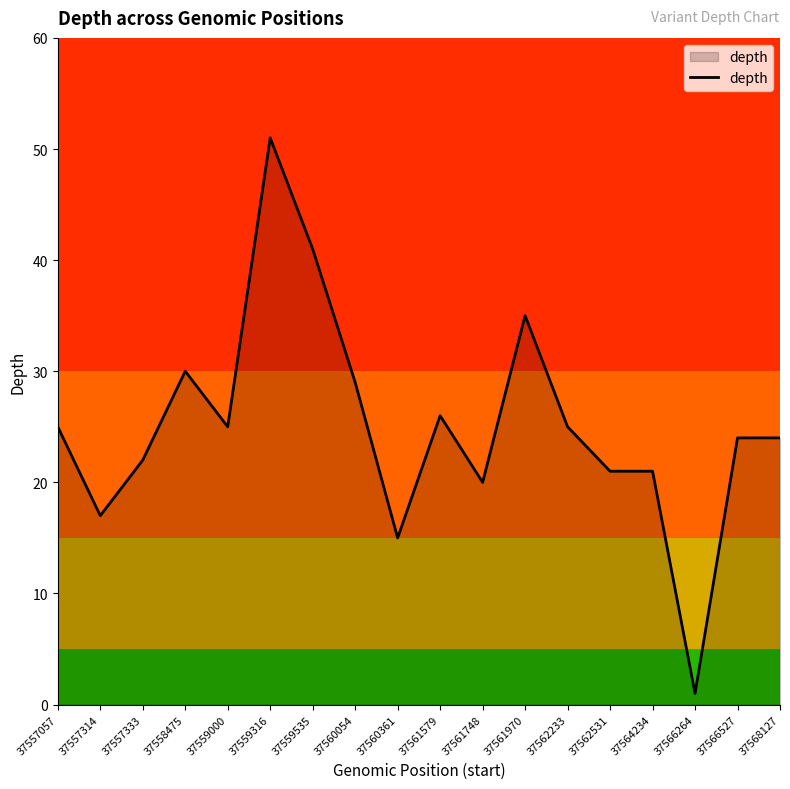

What is the smallest value displayed?

1